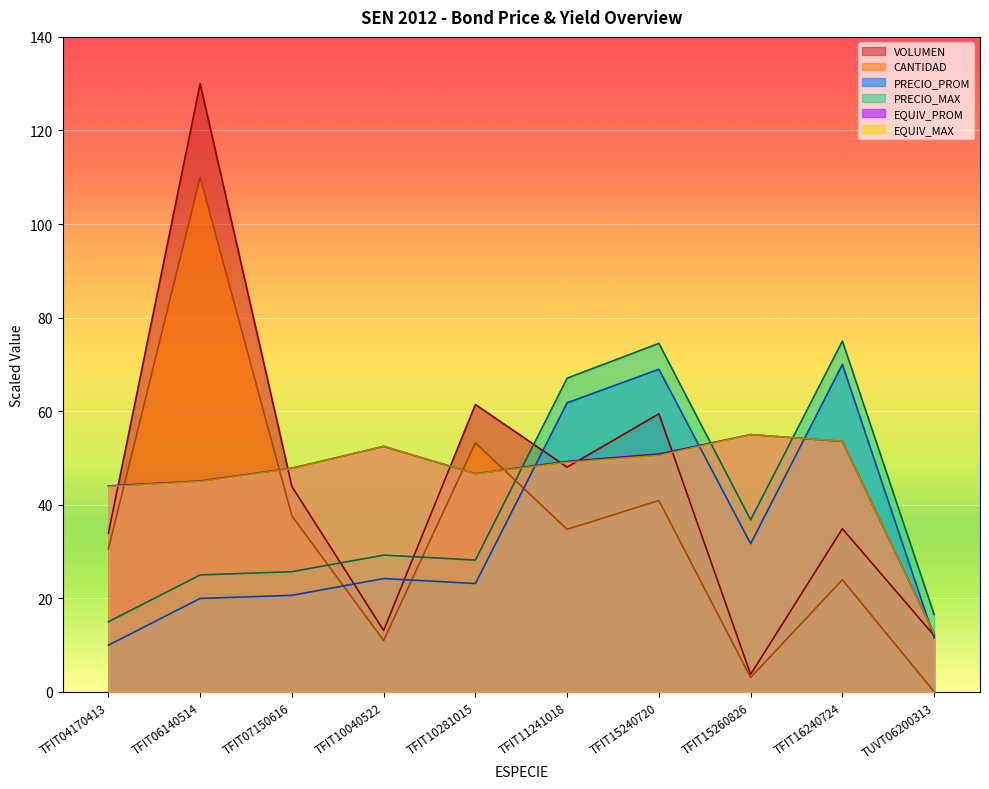

Between TFIT10281015 and TFIT16240724, which series saw the biggest shift?

PRECIO_PROM